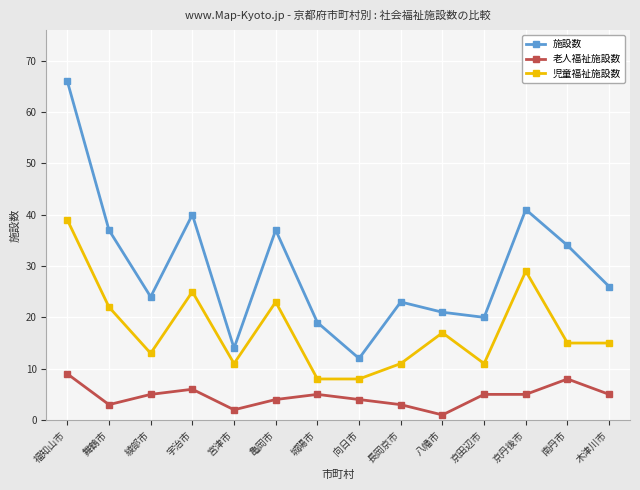

Rank the series at 長岡京市 from lowest to highest value.

老人福祉施設数, 児童福祉施設数, 施設数